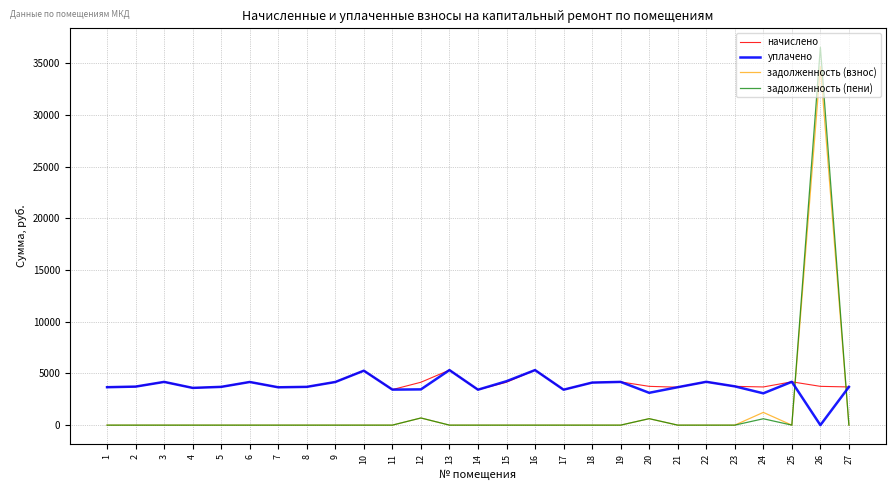

The value of задолженность (взнос) at 4 is 16827.6. True or false?

False